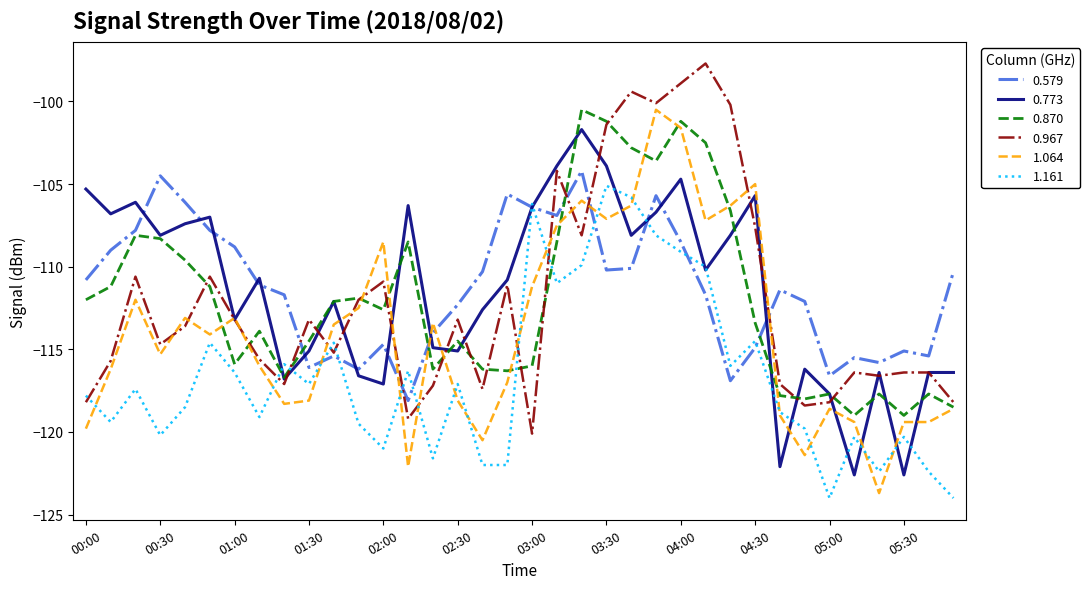

True or false: 0.967 and 1.064 cross at least once.

True